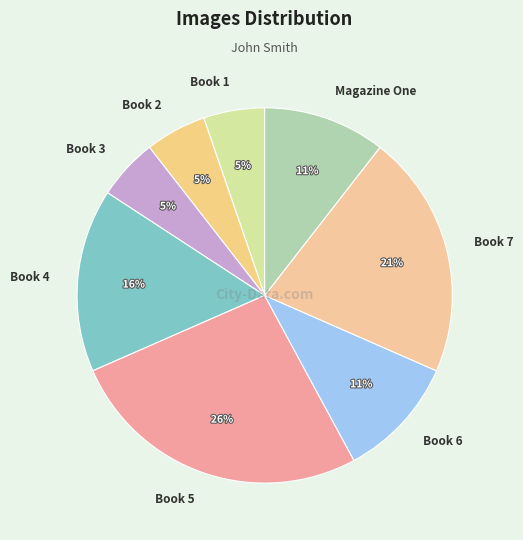

Which slice is the largest?

Book 5